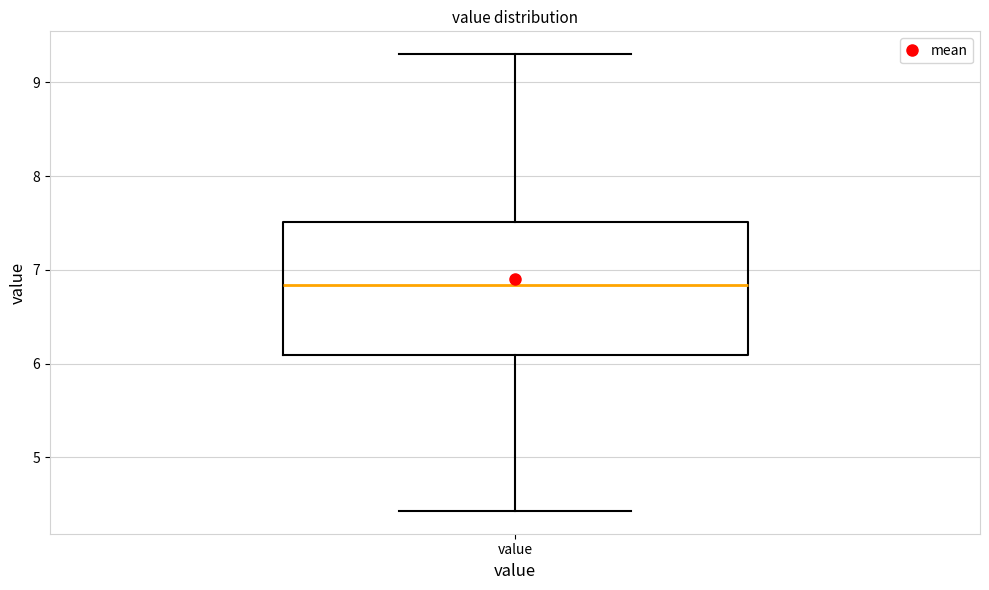

Where does the median line of the box for value sit on the y-axis? The values are not printed on the chart, so give them approximately, as read against the axis.

6.8